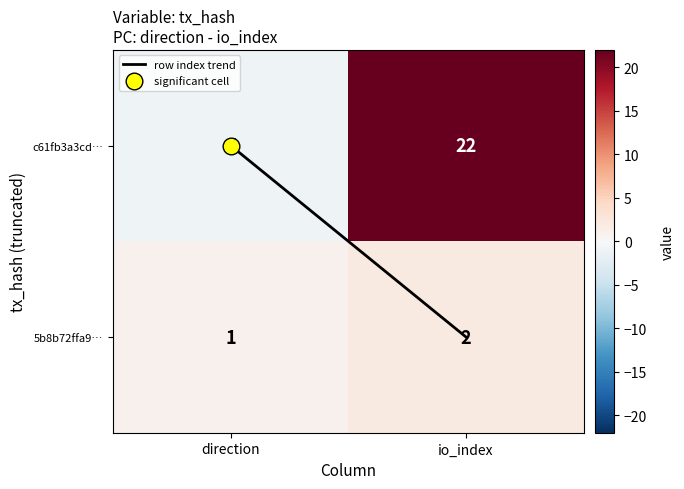

The value of c61fb3a3cd… at direction is -1. True or false?

True